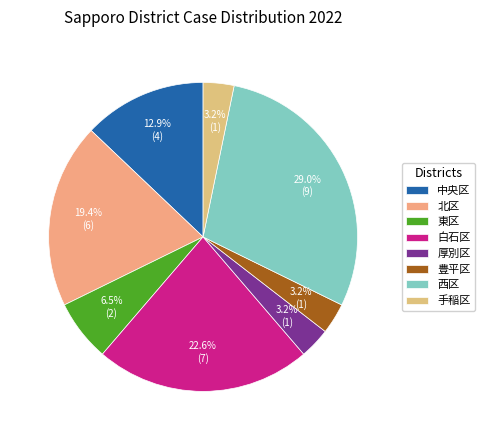

Count the number of slices in the pie.

8